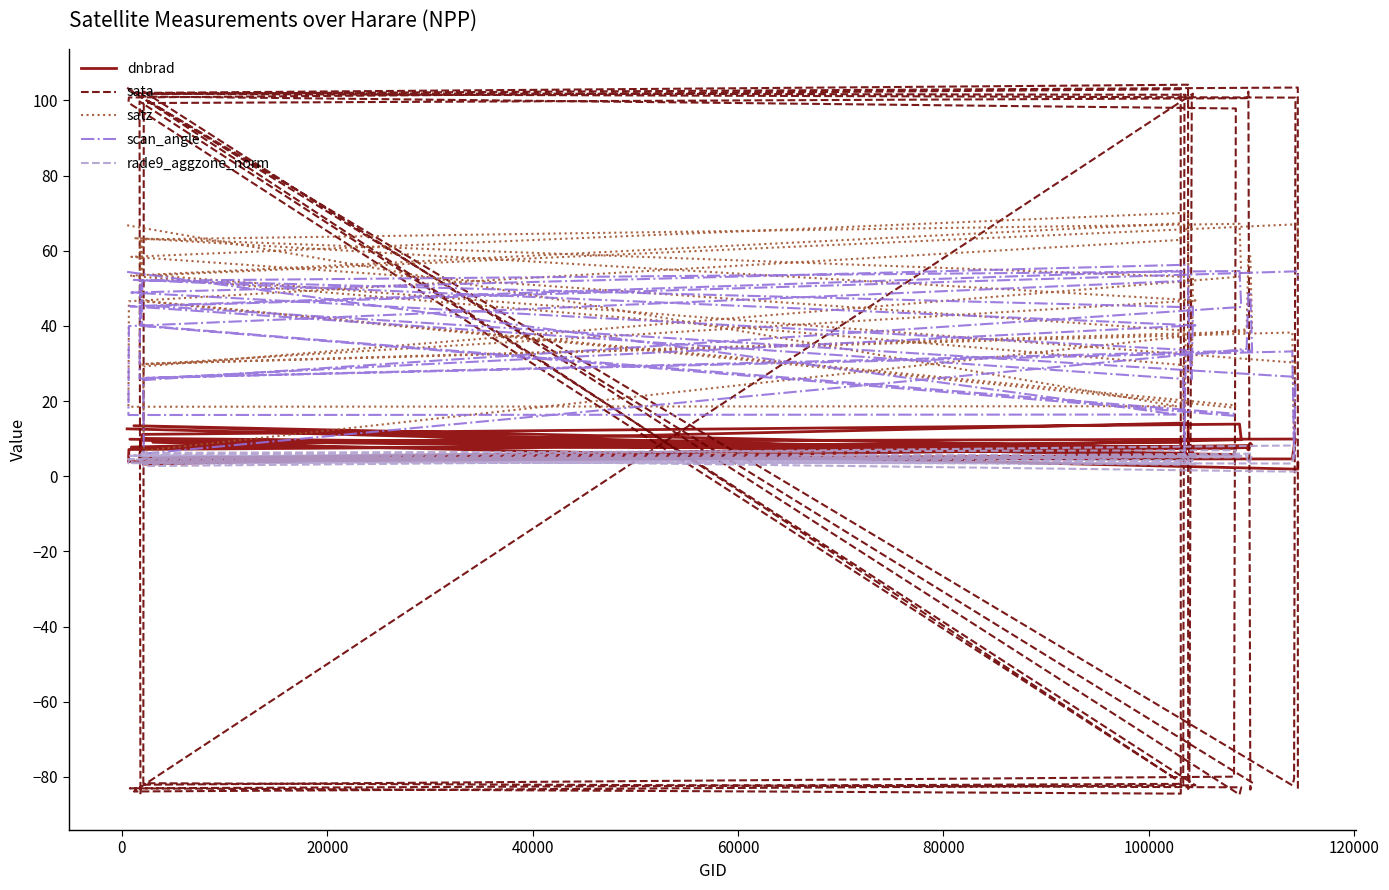

True or false: sata has more than 2 points higher than both neighbors.

True